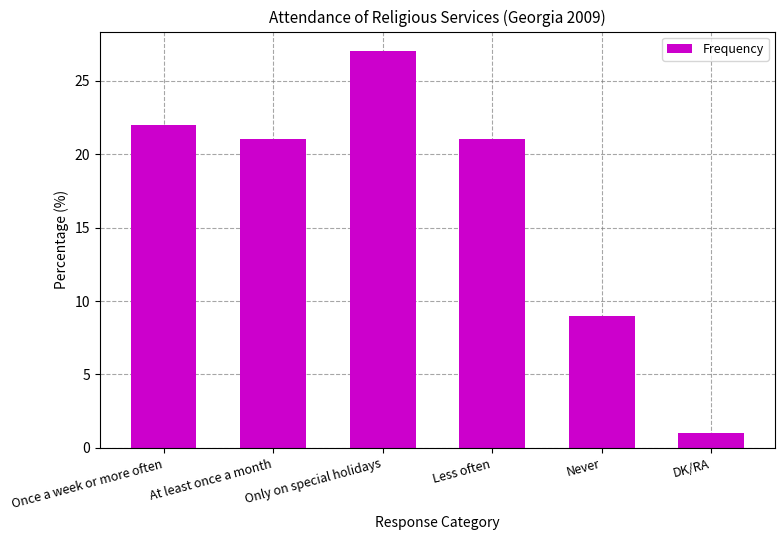

Does the chart contain any negative values?

No